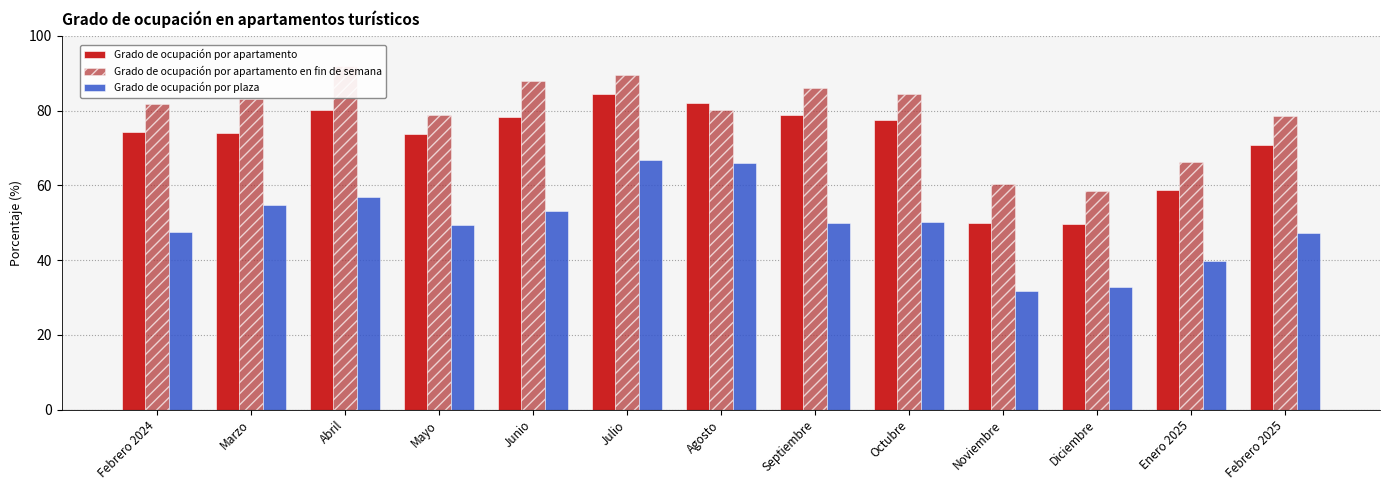

Which series has the largest total across all categories?

Grado de ocupación por apartamento en fin de semana